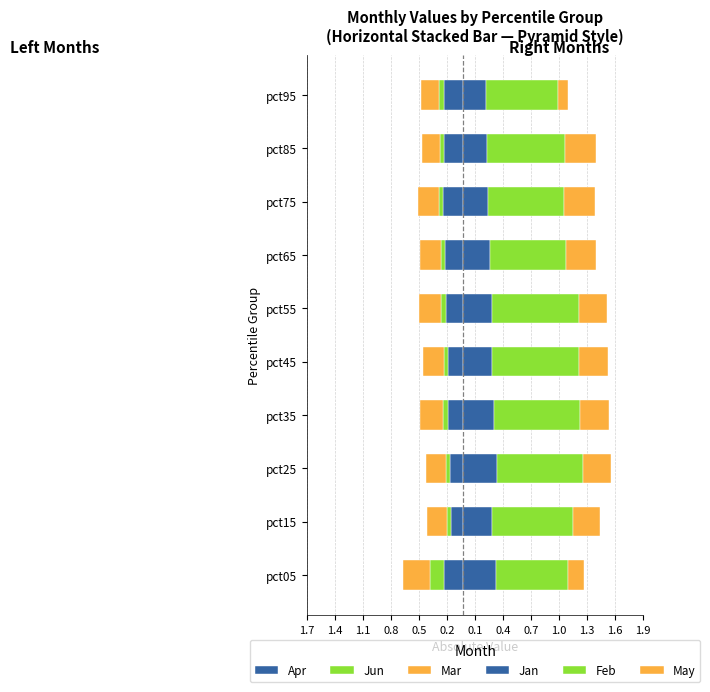

Reading left to right, extract all data points from this chart.

Apr: -0.2	-0.1	-0.1	-0.2	-0.2	-0.2	-0.2	-0.2	-0.2	-0.2
Jun: -0.1	-0.0	-0.0	-0.1	-0.1	-0.1	-0.0	-0.0	-0.0	-0.1
Mar: -0.3	-0.2	-0.2	-0.2	-0.2	-0.2	-0.2	-0.2	-0.2	-0.2
Jan: 0.4	0.3	0.4	0.3	0.3	0.3	0.3	0.3	0.3	0.3
Feb: 0.8	0.9	0.9	0.9	0.9	0.9	0.8	0.8	0.8	0.8
May: 0.2	0.3	0.3	0.3	0.3	0.3	0.3	0.3	0.3	0.1